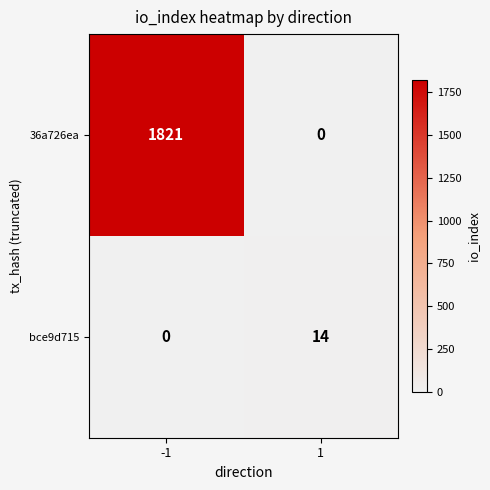

What is the approximate value of bce9d715 at 1?

14